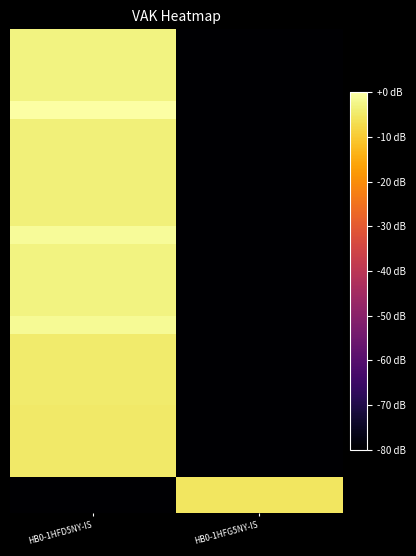

Between HB0-1HFG5NY-IS and HB0-1HFD5NY-IS, which is larger?

HB0-1HFD5NY-IS